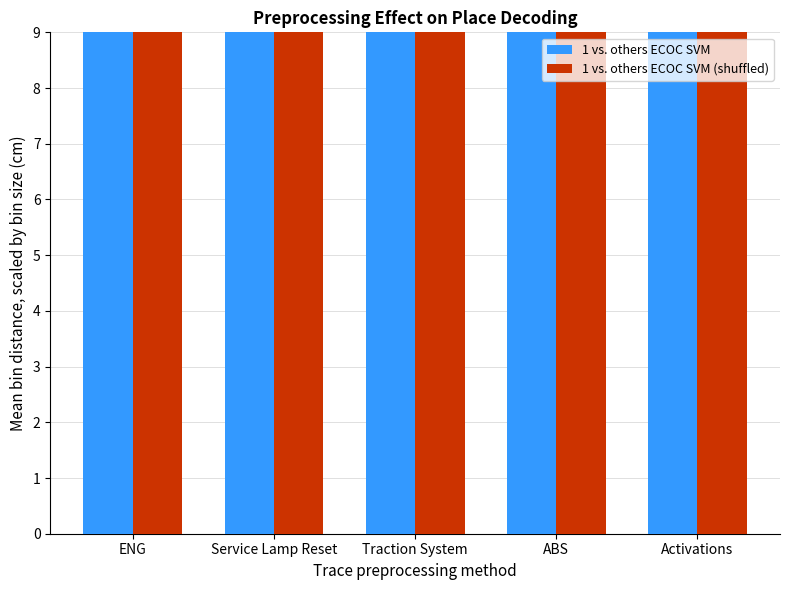

What is the minimum value shown in the chart?

1099